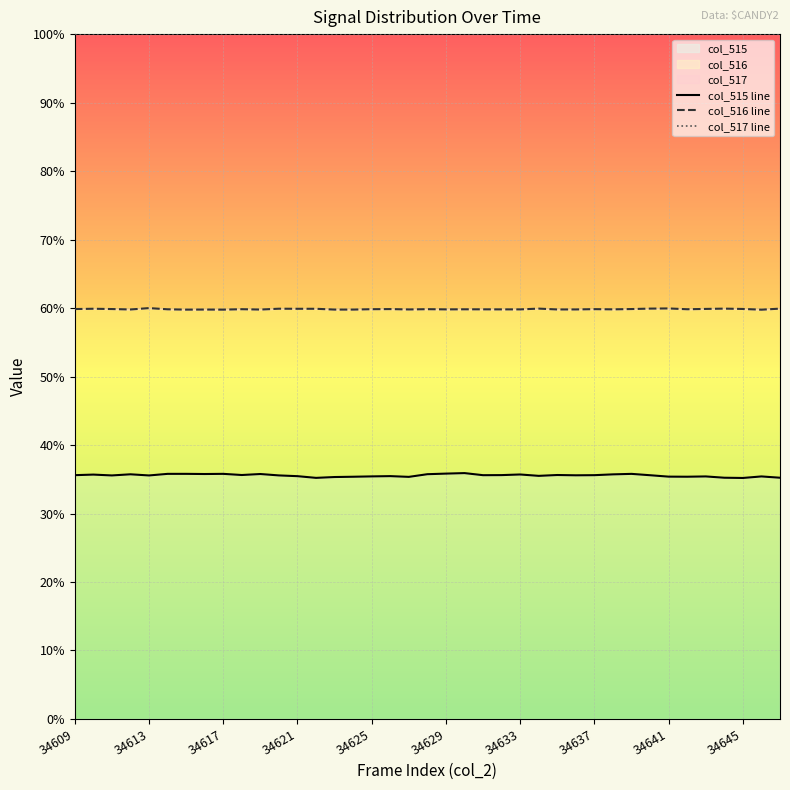

Which has a higher value, 26 or 13?

26